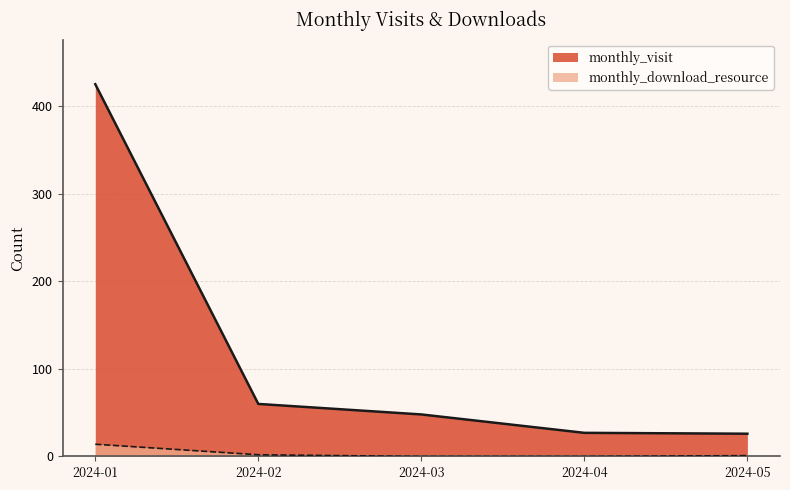

What is the difference between the maximum and minimum values in the monthly_visit series?

399